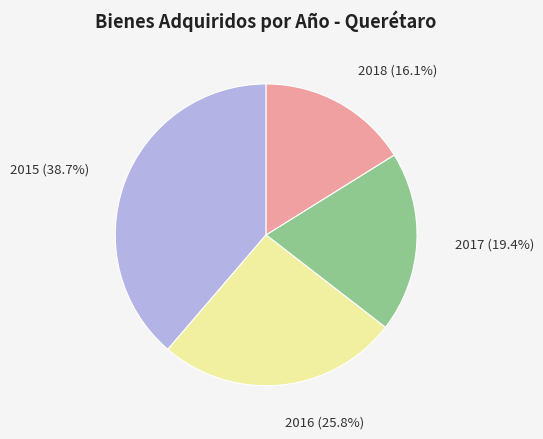

Is there any slice that represents more than half of the pie?

No